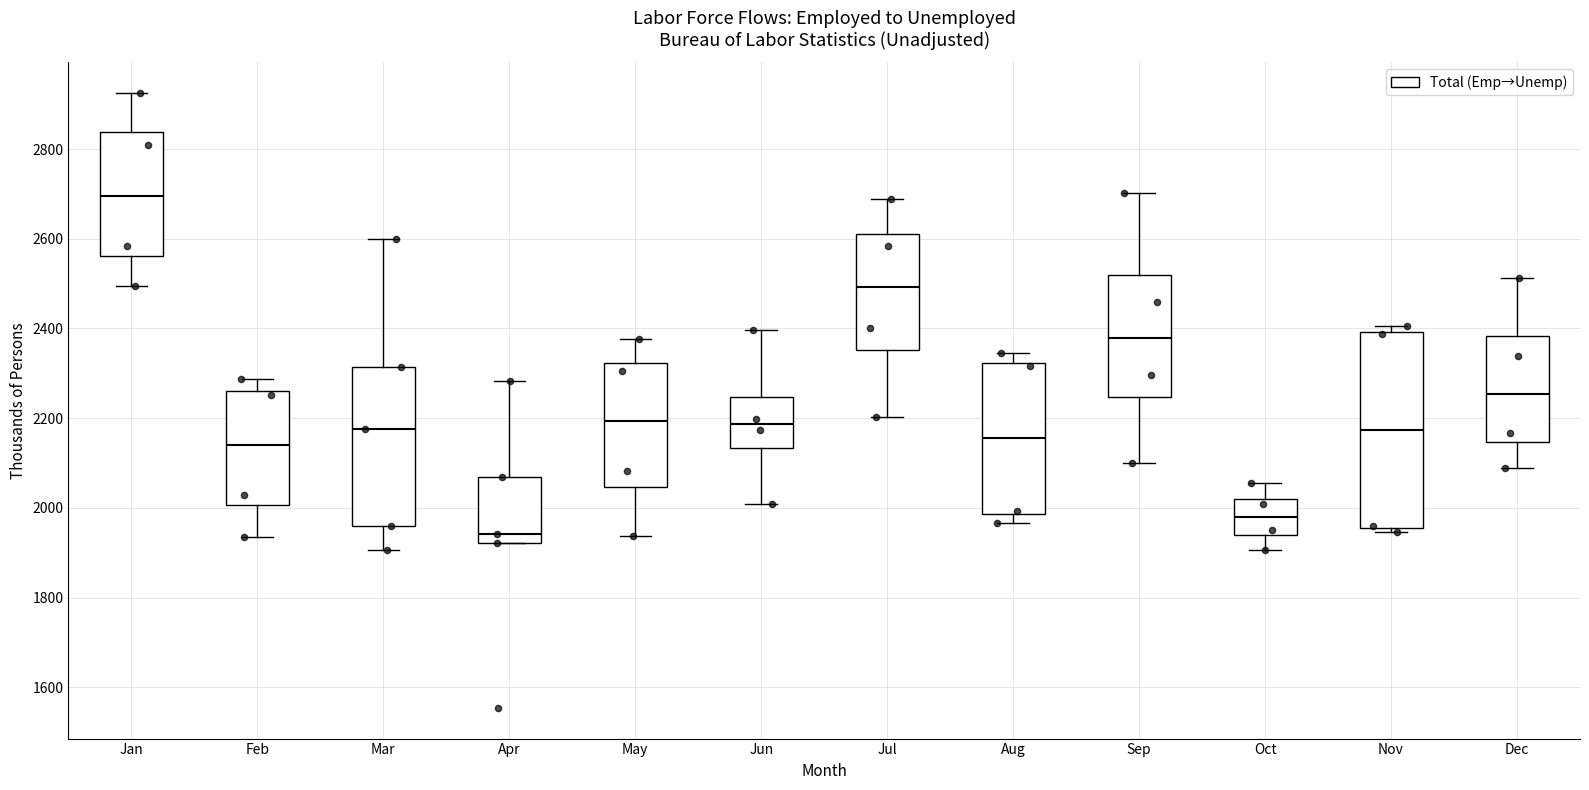

Reading left to right, read every box against the y-axis: the position of its median line, the range the box covers, and the ends of its whiskers. The values are not printed on the chart, so give them approximately, as read against the axis.

Jan: median 2700, box 2560 to 2840, whiskers 2500 to 2920
Feb: median 2140, box 2000 to 2260, whiskers 1940 to 2280
Mar: median 2180, box 1960 to 2320, whiskers 1900 to 2600
Apr: median 1940, box 1920 to 2060, whiskers 1920 to 2280
May: median 2200, box 2040 to 2320, whiskers 1940 to 2380
Jun: median 2180, box 2140 to 2240, whiskers 2000 to 2400
Jul: median 2500, box 2360 to 2620, whiskers 2200 to 2680
Aug: median 2160, box 1980 to 2320, whiskers 1960 to 2340
Sep: median 2380, box 2240 to 2520, whiskers 2100 to 2700
Oct: median 1980, box 1940 to 2020, whiskers 1900 to 2060
Nov: median 2180, box 1960 to 2400, whiskers 1940 to 2400 (just above the box's upper edge)
Dec: median 2260, box 2140 to 2380, whiskers 2080 to 2520